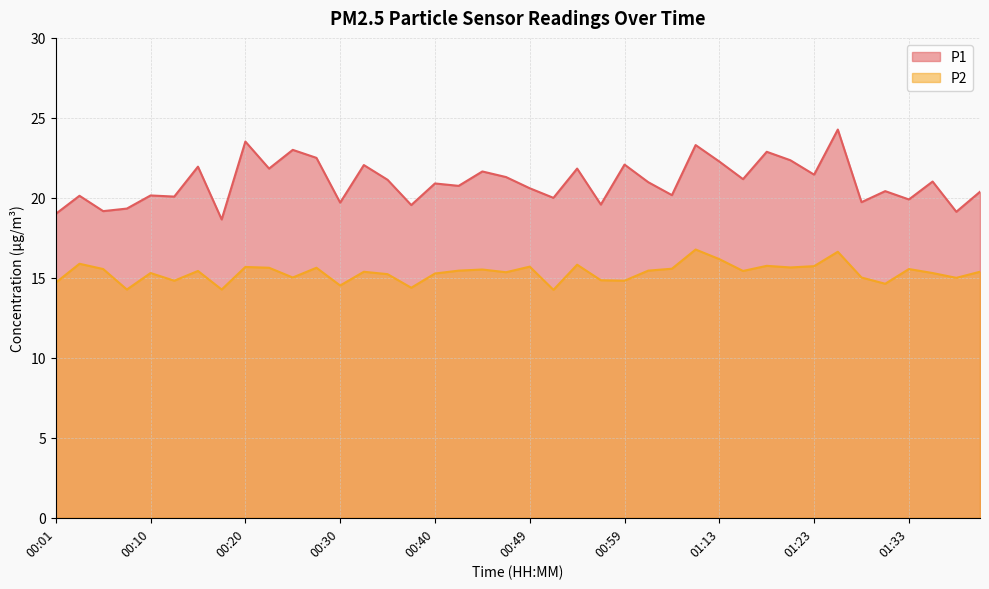

How many interior local valleys does the P2 series have?

13